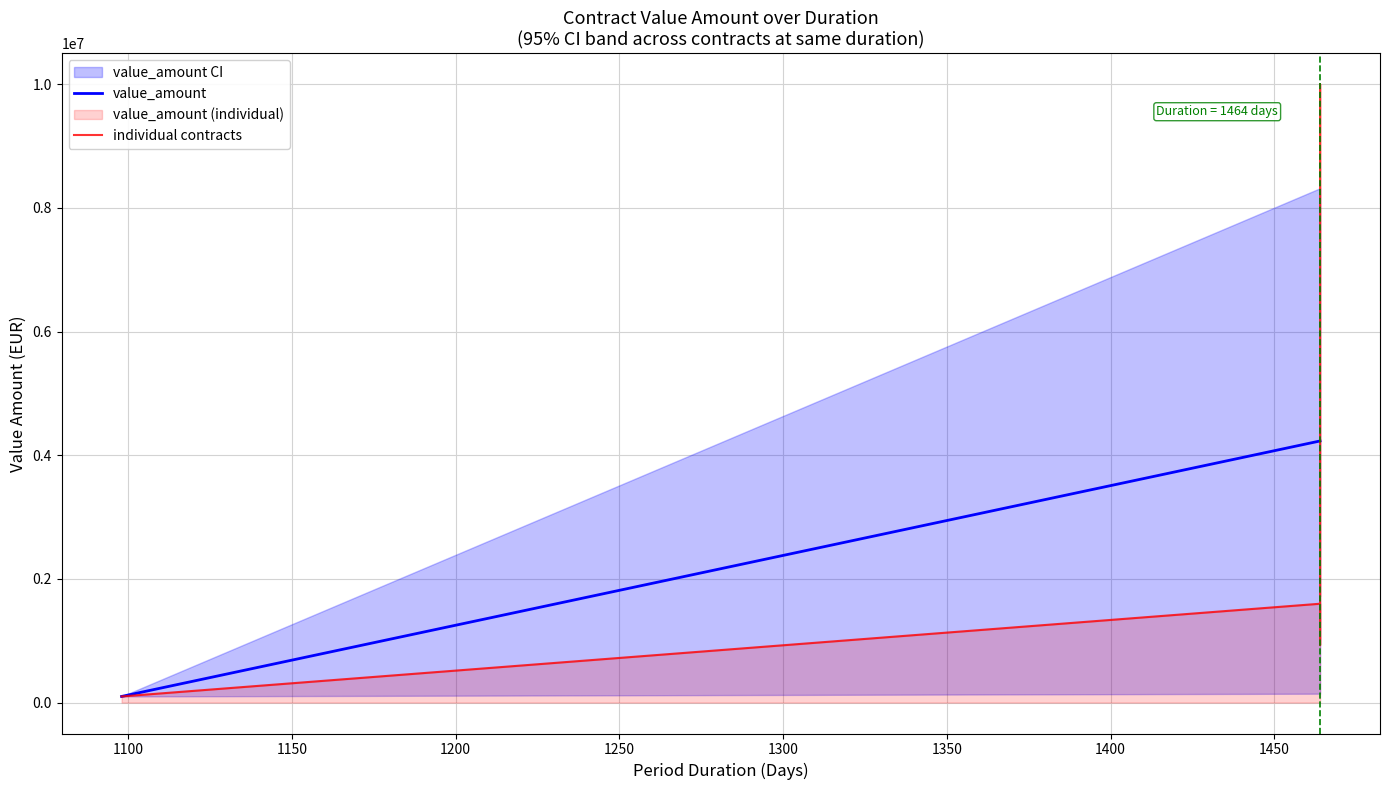

True or false: the data shows 1723907.5 at 1464.

True